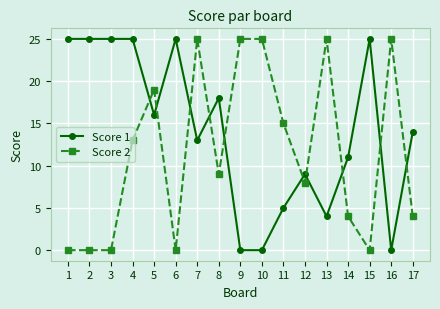

True or false: Score 2 and Score 1 cross at least once.

True